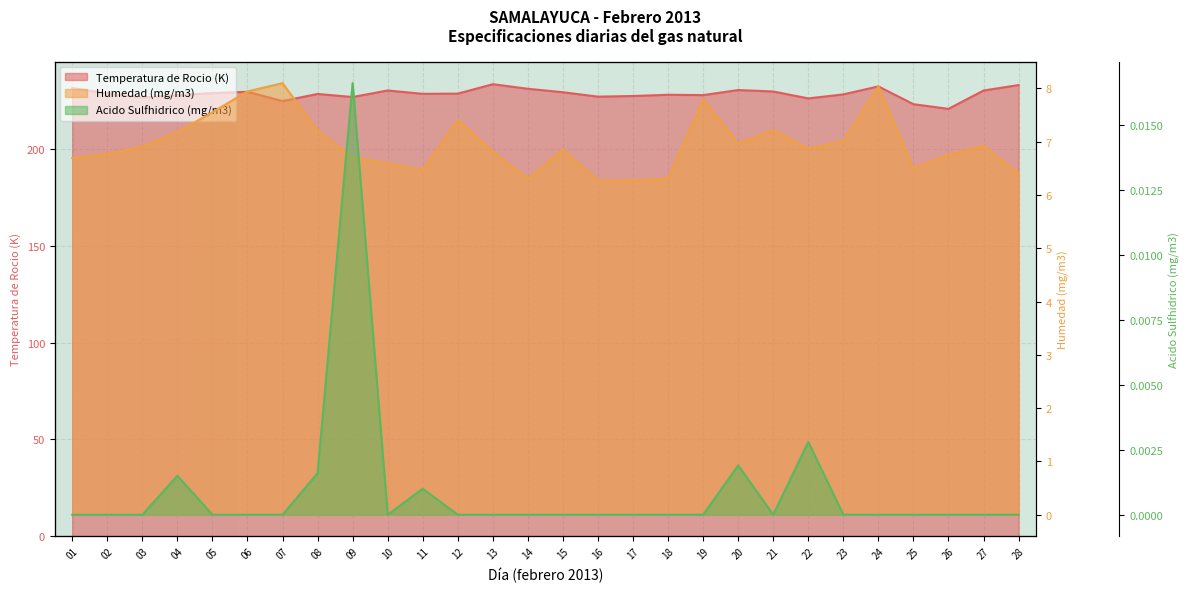

Reading right to left, what are all the values shown in this chart?

Temperatura de Rocio (K): 28=232.9	27=230.1	26=220.6	25=223.0	24=232.2	23=228.1	22=226.0	21=229.6	20=230.3	19=227.7	18=227.9	17=227.3	16=226.9	15=229.2	14=231.0	13=233.4	12=228.5	11=228.4	10=230.1	09=226.7	08=228.3	07=224.6	06=229.4	05=228.8	04=227.7	03=226.4	02=228.6	01=231.4
Humedad (mg/m3): 28=6.4	27=6.9	26=6.8	25=6.5	24=8.0	23=7.0	22=6.9	21=7.2	20=7.0	19=7.8	18=6.3	17=6.3	16=6.3	15=6.9	14=6.3	13=6.8	12=7.4	11=6.5	10=6.6	09=6.7	08=7.2	07=8.1	06=7.9	05=7.6	04=7.2	03=6.9	02=6.8	01=6.7
Acido Sulfhidrico (mg/m3): 28=0.0	27=0.0	26=0.0	25=0.0	24=0.0	23=0.0	22=0.0	21=0.0	20=0.0	19=0.0	18=0.0	17=0.0	16=0.0	15=0.0	14=0.0	13=0.0	12=0.0	11=0.0	10=0.0	09=0.0	08=0.0	07=0.0	06=0.0	05=0.0	04=0.0	03=0.0	02=0.0	01=0.0